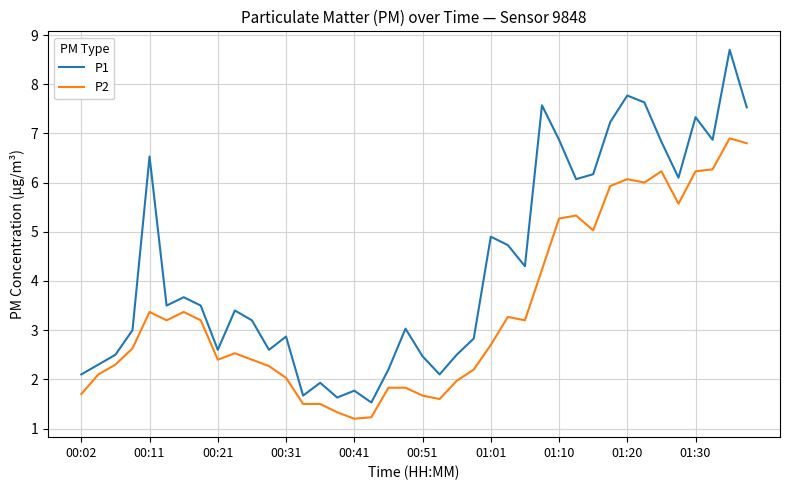

What are all the series names shown in the legend?

P1, P2